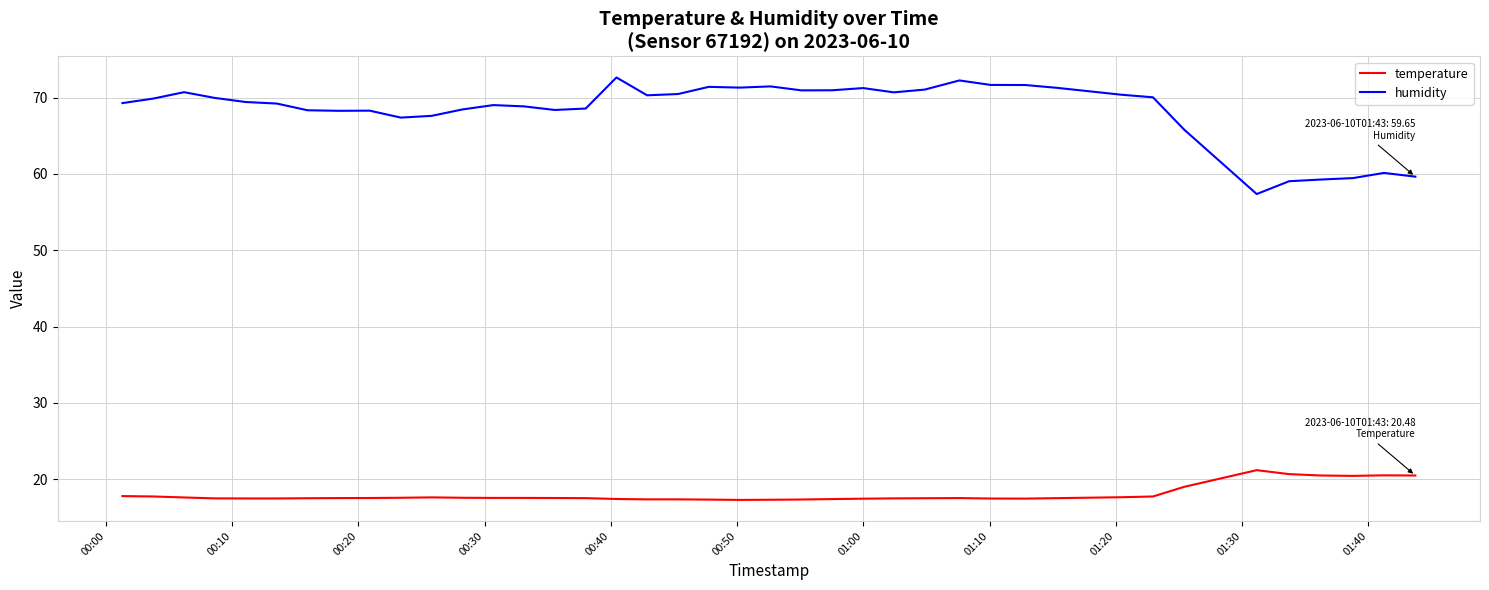

What is the maximum value for temperature?

21.2